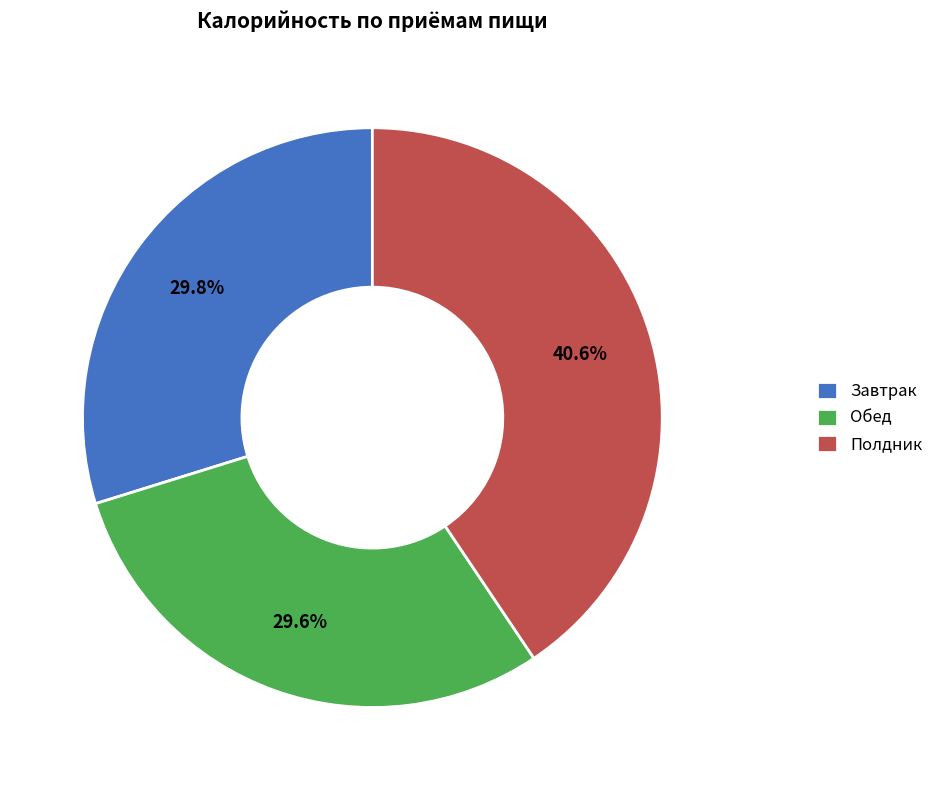

Which category has the biggest portion of the pie?

Полдник